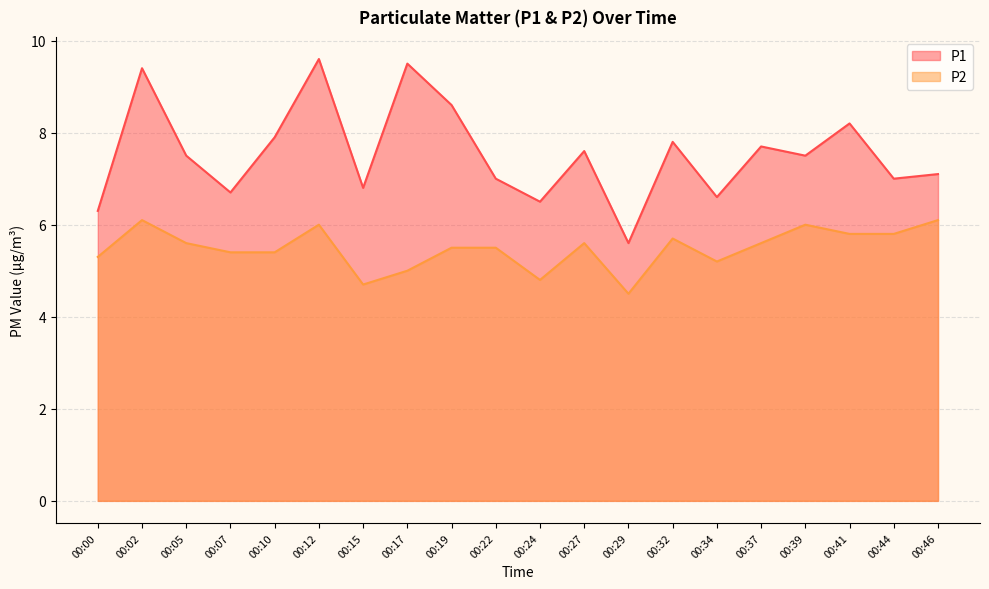

True or false: P2 has a value of 10.2 at 00:12.

False